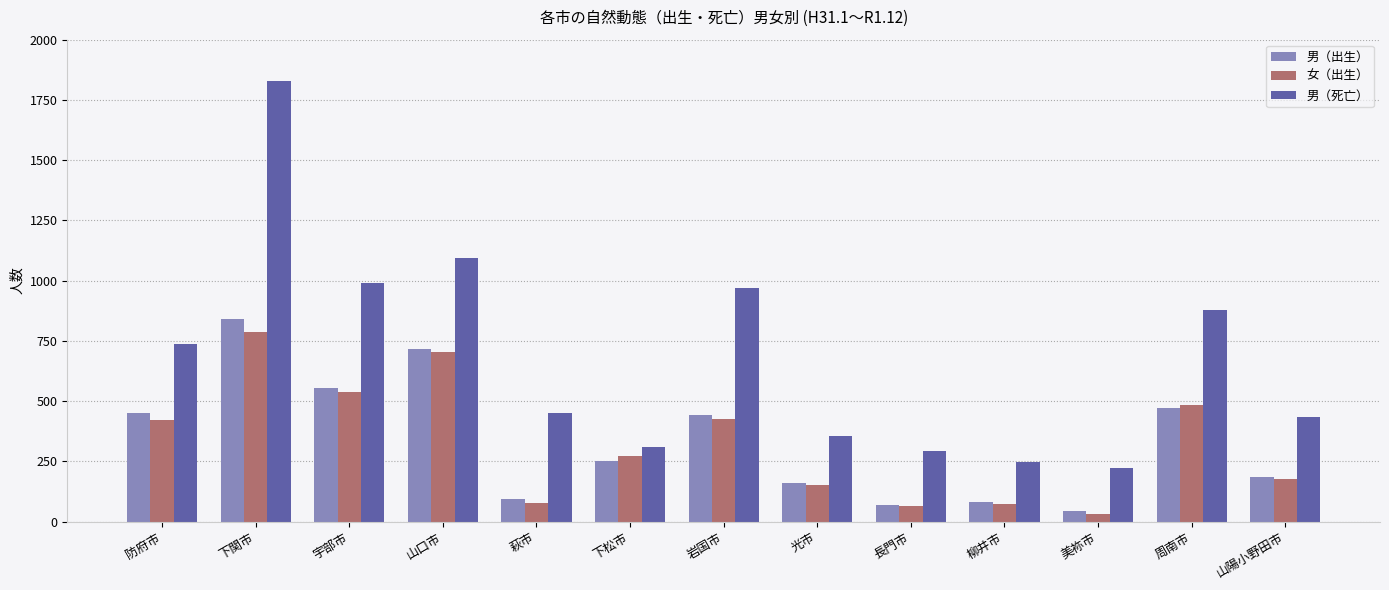

At which label does 男（出生） first exceed 251?

防府市